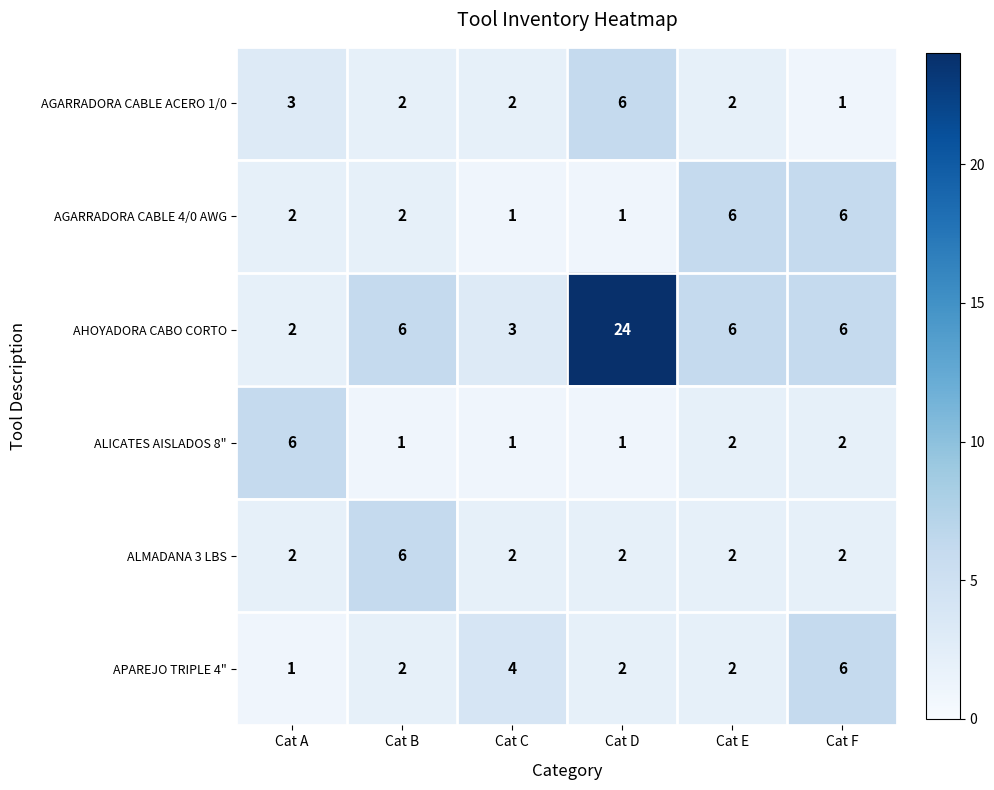

Which series has the largest range (max minus min)?

AHOYADORA CABO CORTO